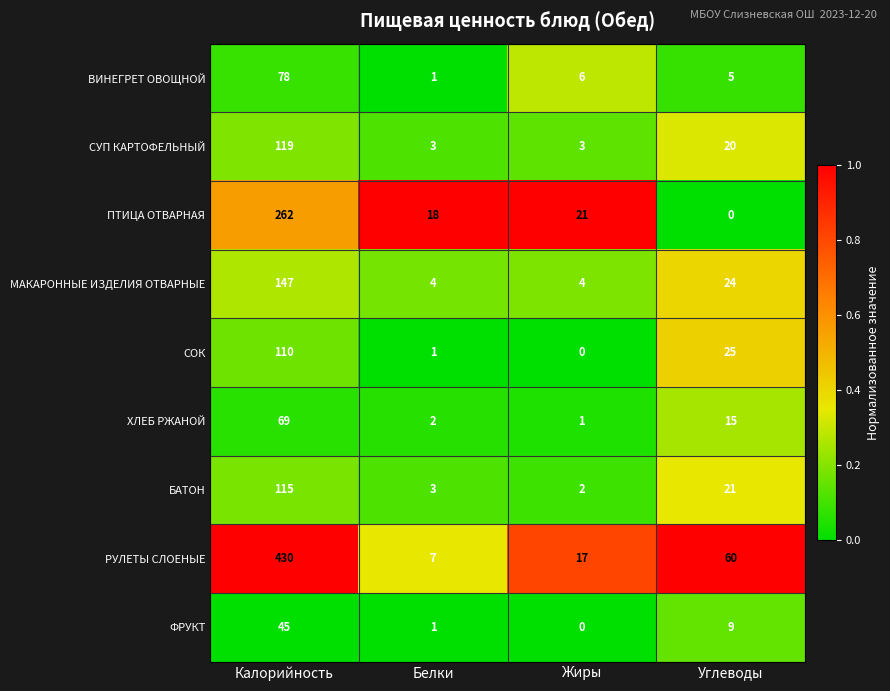

At which category is the sum across all series the highest?

Калорийность